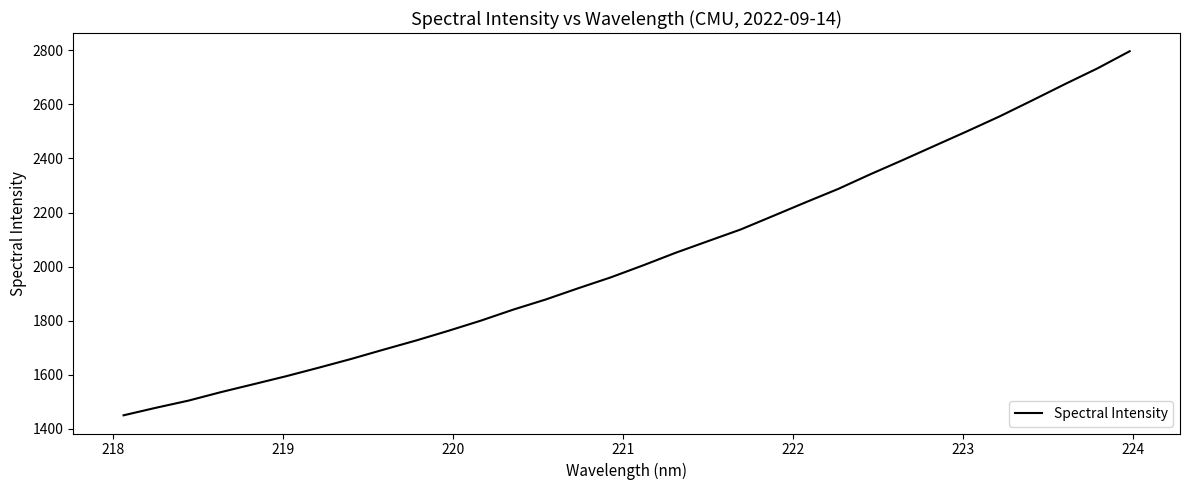

What is the greatest value displayed?

2796.3